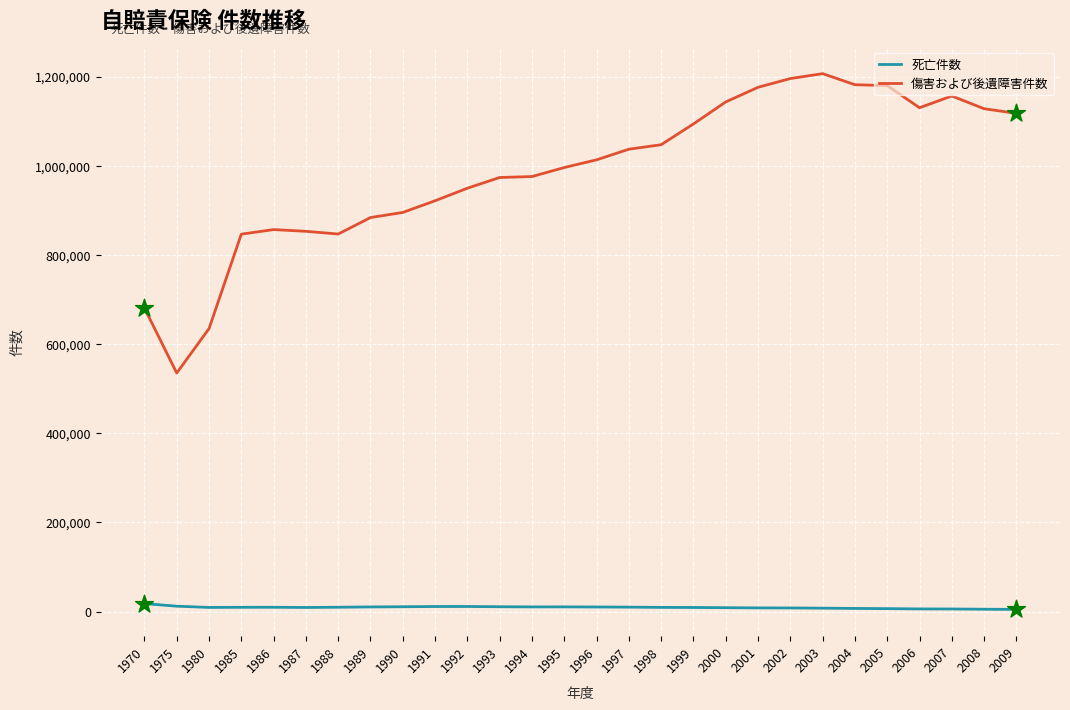

Which series has the largest range (max minus min)?

傷害および後遺障害件数